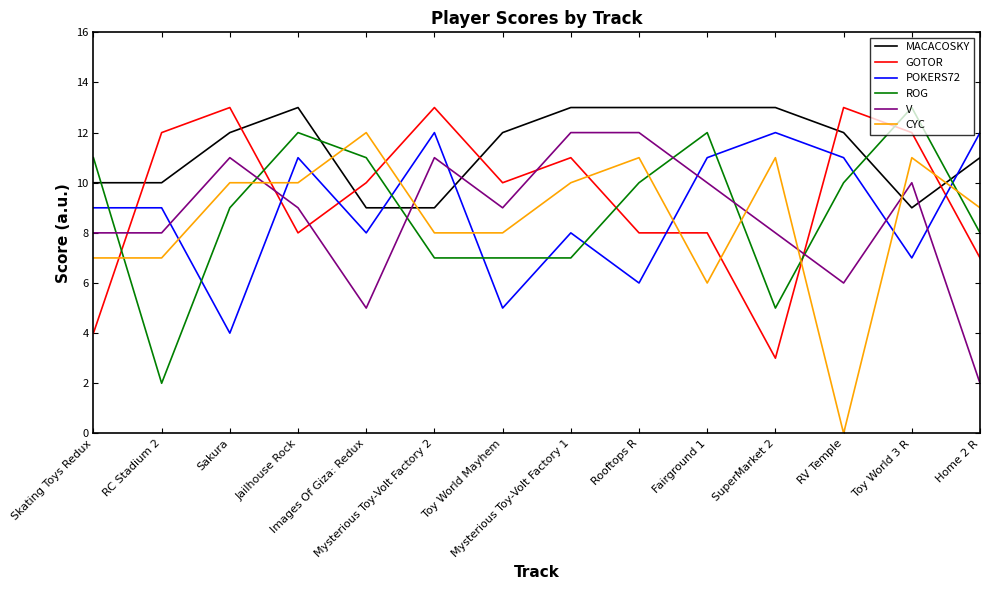

At which category is the sum across all series the highest?

Jailhouse Rock